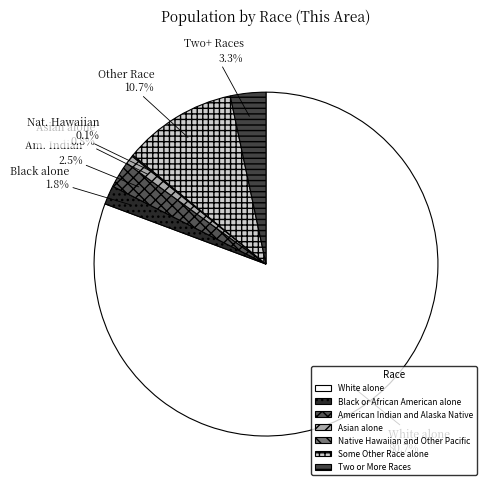

What is the largest slice in the pie chart?

White alone